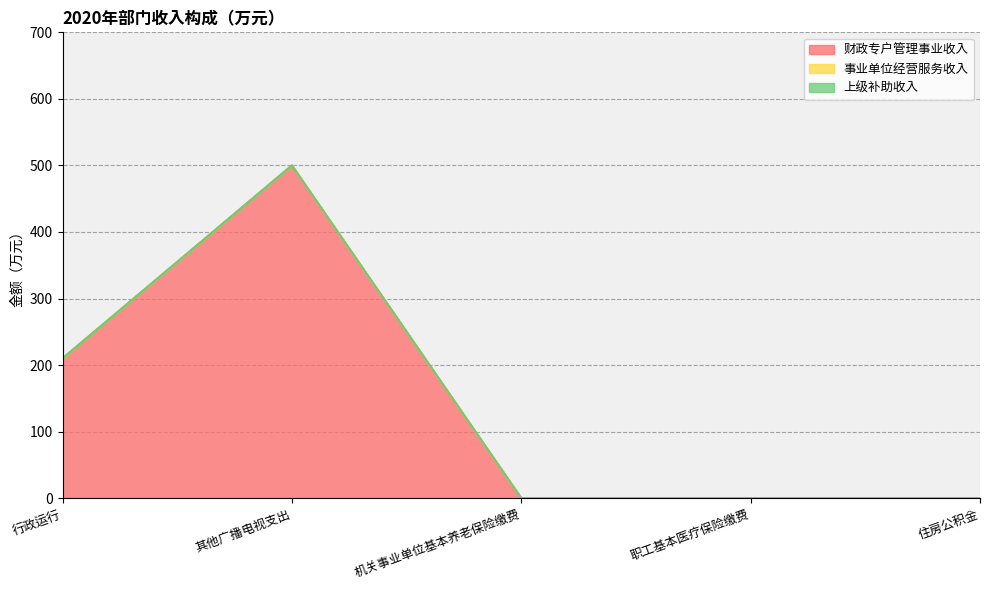

How many distinct data groups are displayed?

3